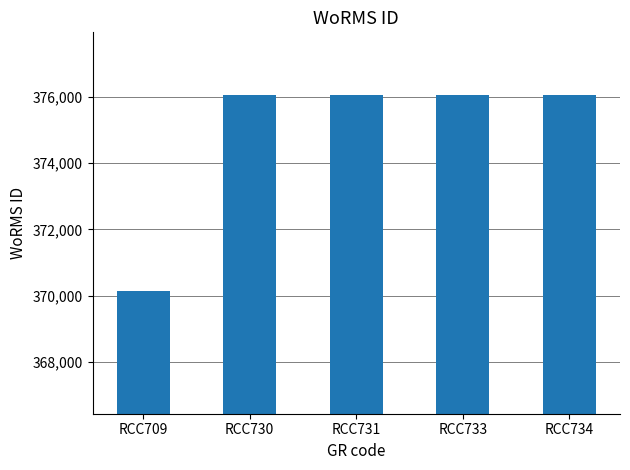

True or false: the data shows 376073 at RCC730.

True